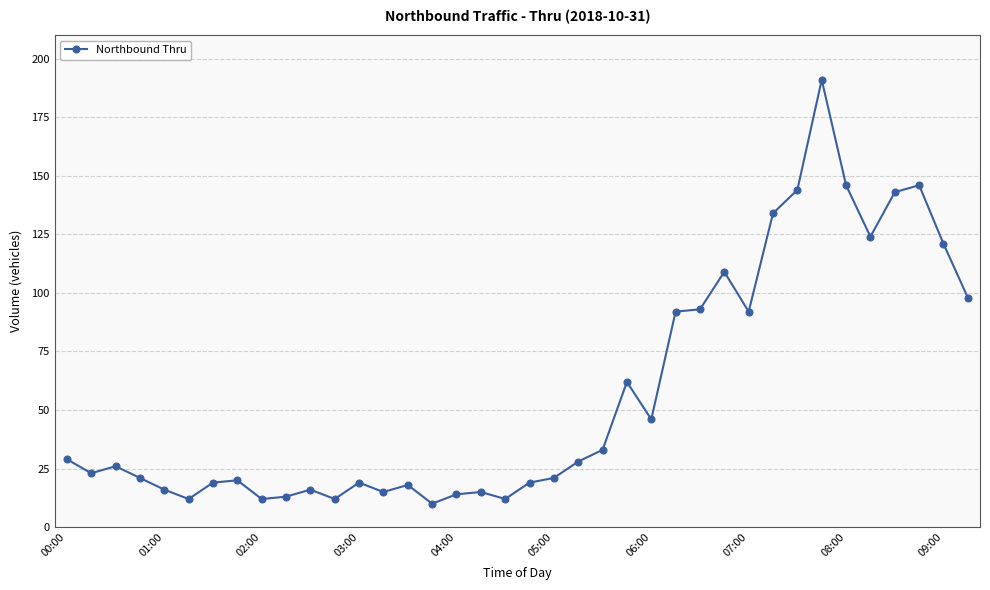

What is the minimum value shown in the chart?

10